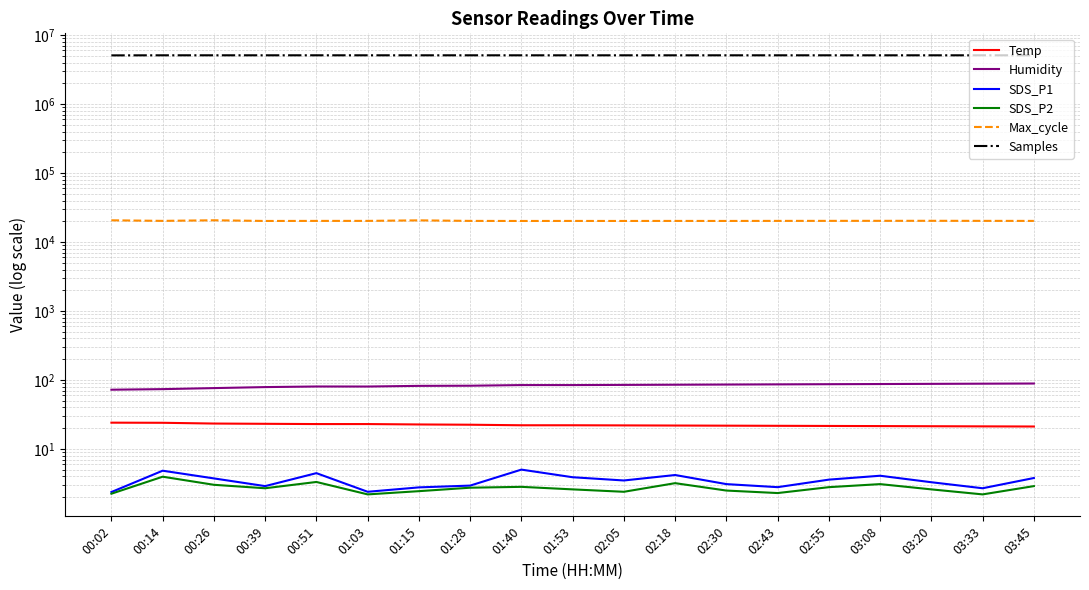

True or false: Humidity and Max_cycle cross at least once.

False